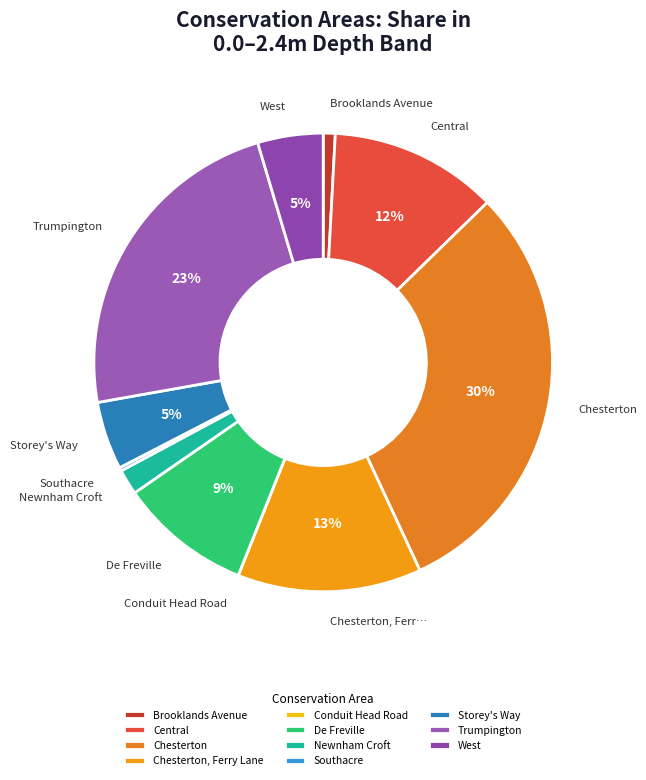

How many slices are in this pie chart?

11